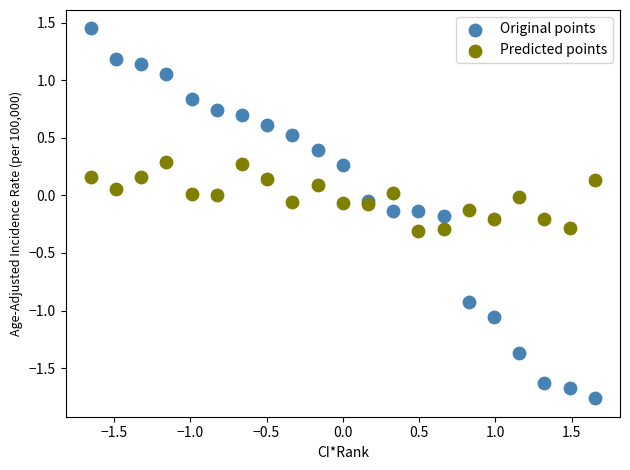

What are all the series names shown in the legend?

Original points, Predicted points